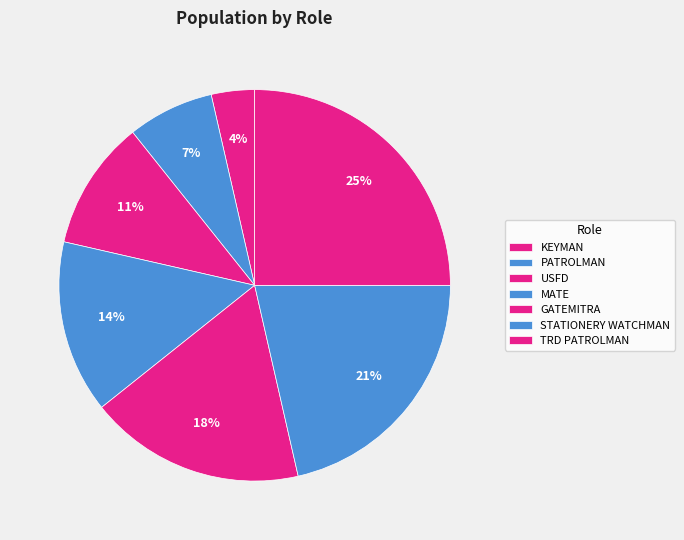

Count the number of slices in the pie.

7